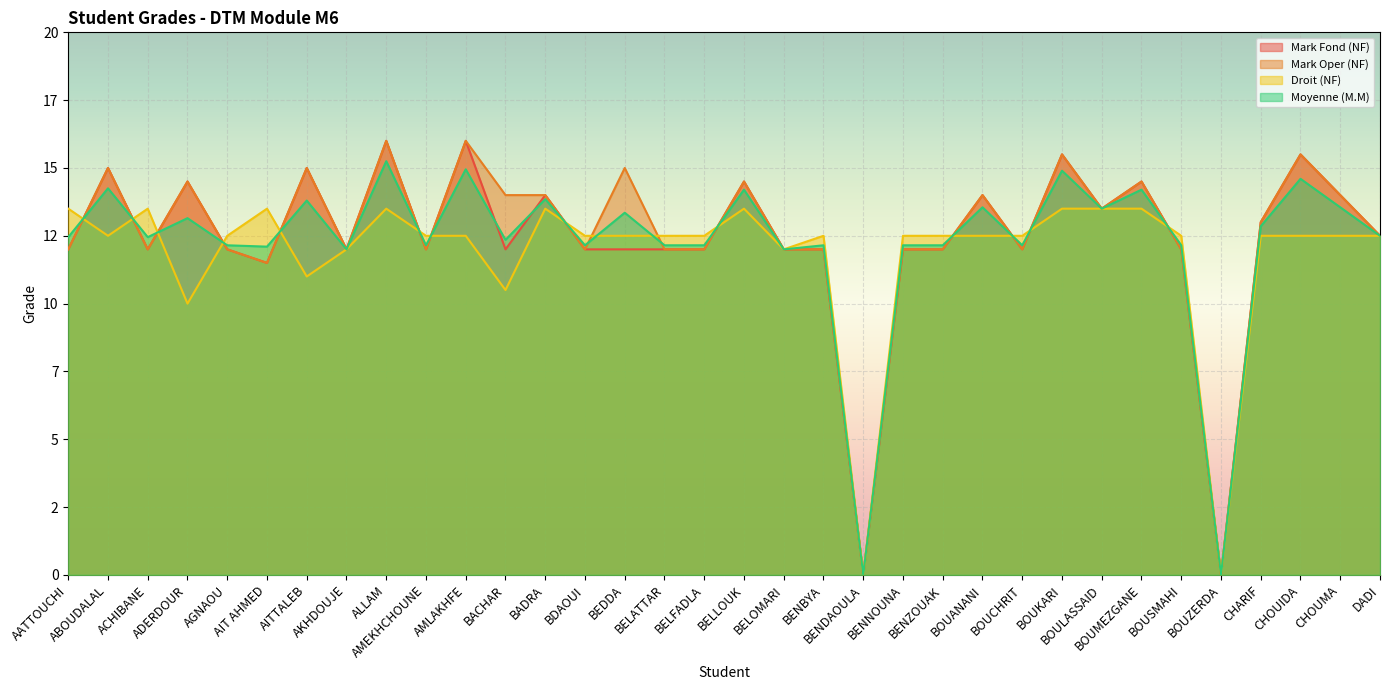

Which series has the widest spread of values?

Mark Fond (NF)